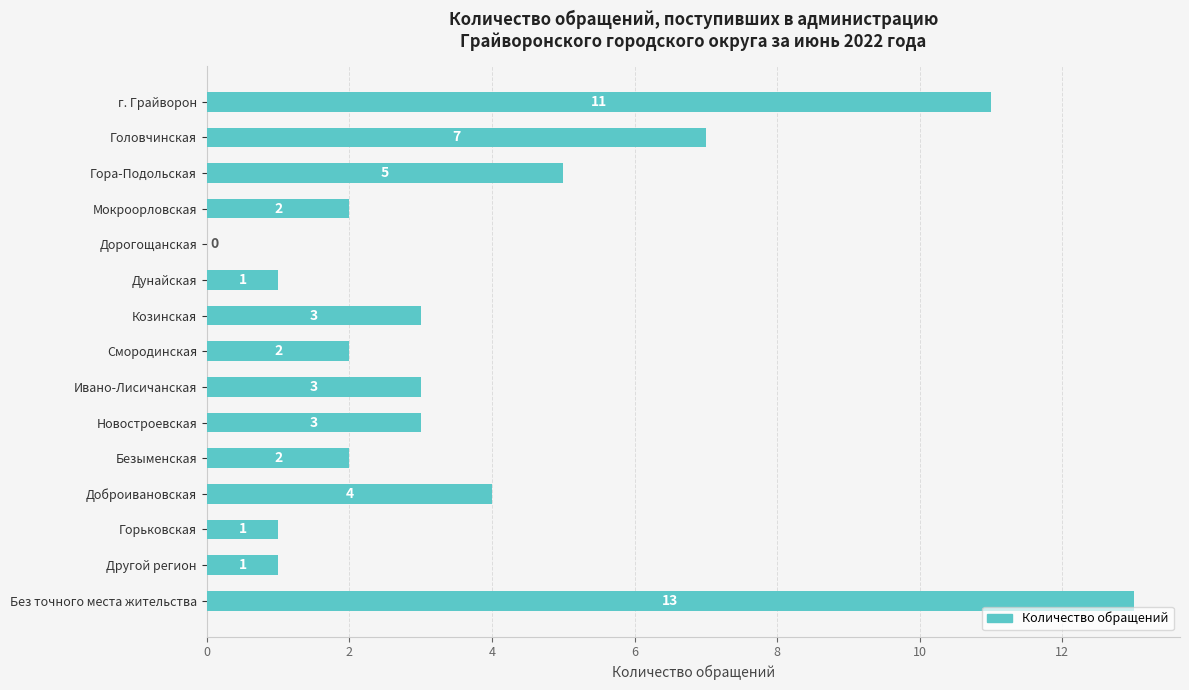

What is the maximum value shown in the chart?

13